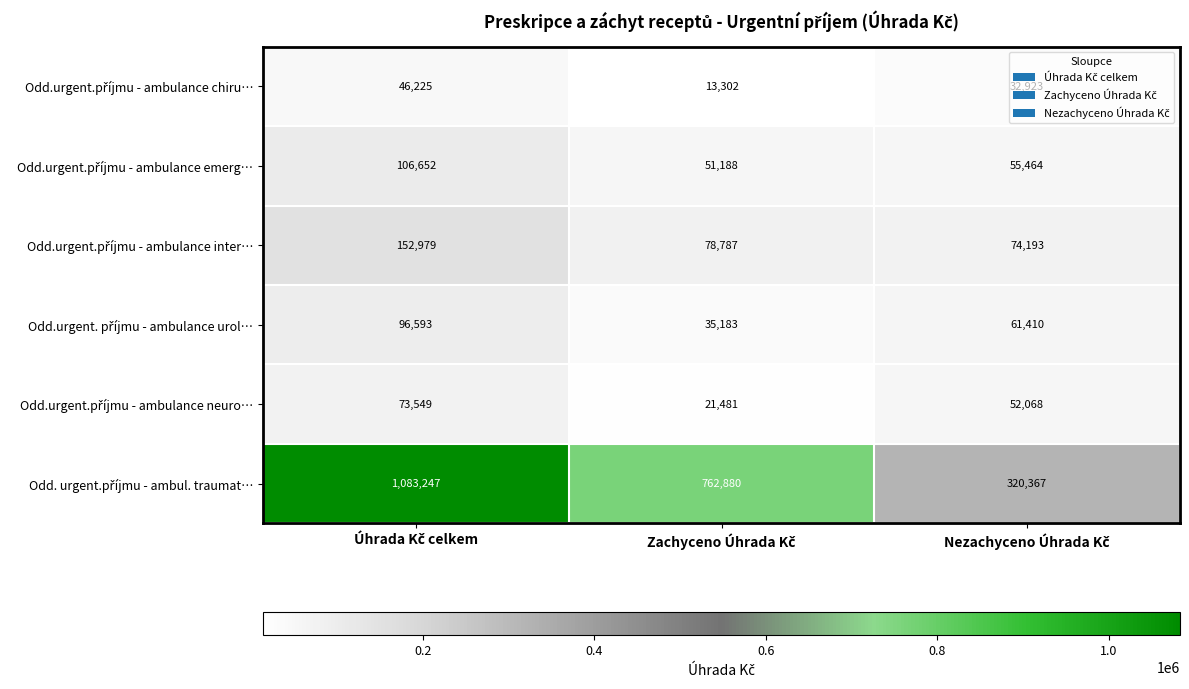

What is the greatest value displayed?

1083247